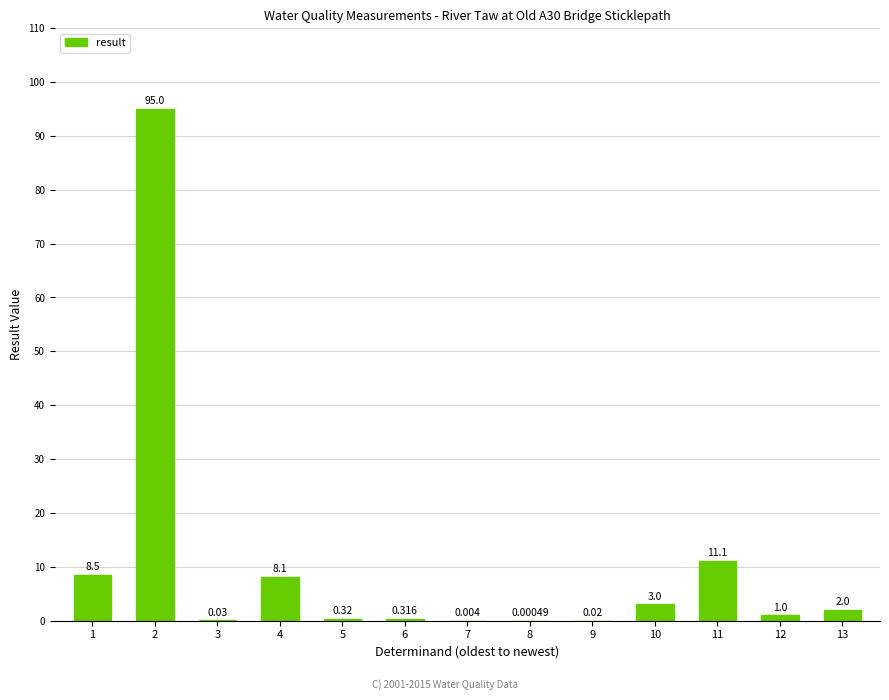

Are the bars horizontal?

No